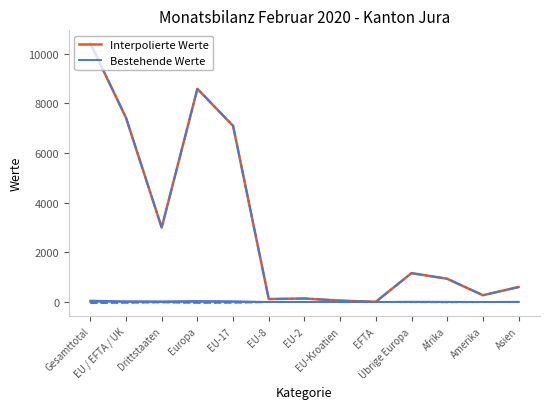

What is the label of the 11th point from the left?

Afrika